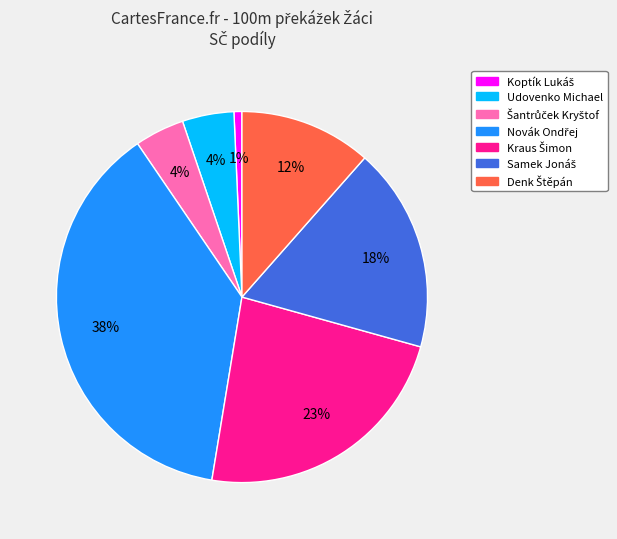

To the nearest percent, what is the difference between the largest and smallest slice percentages?

37%